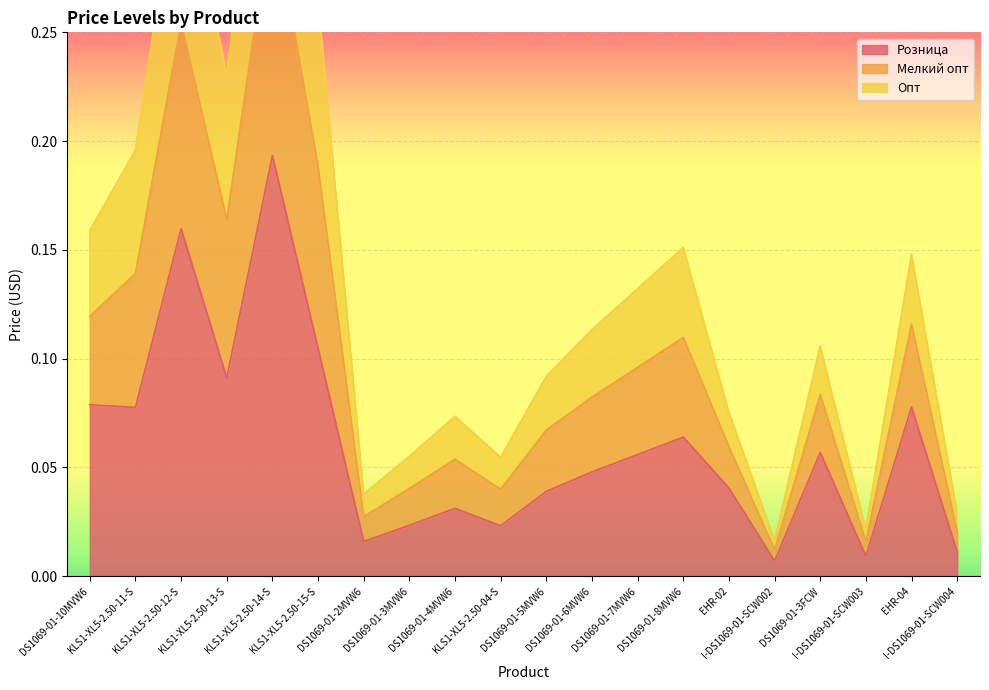

The Мелкий опт series shows 0.6 at KLS1-XL5-2.50-14-S. True or false?

False